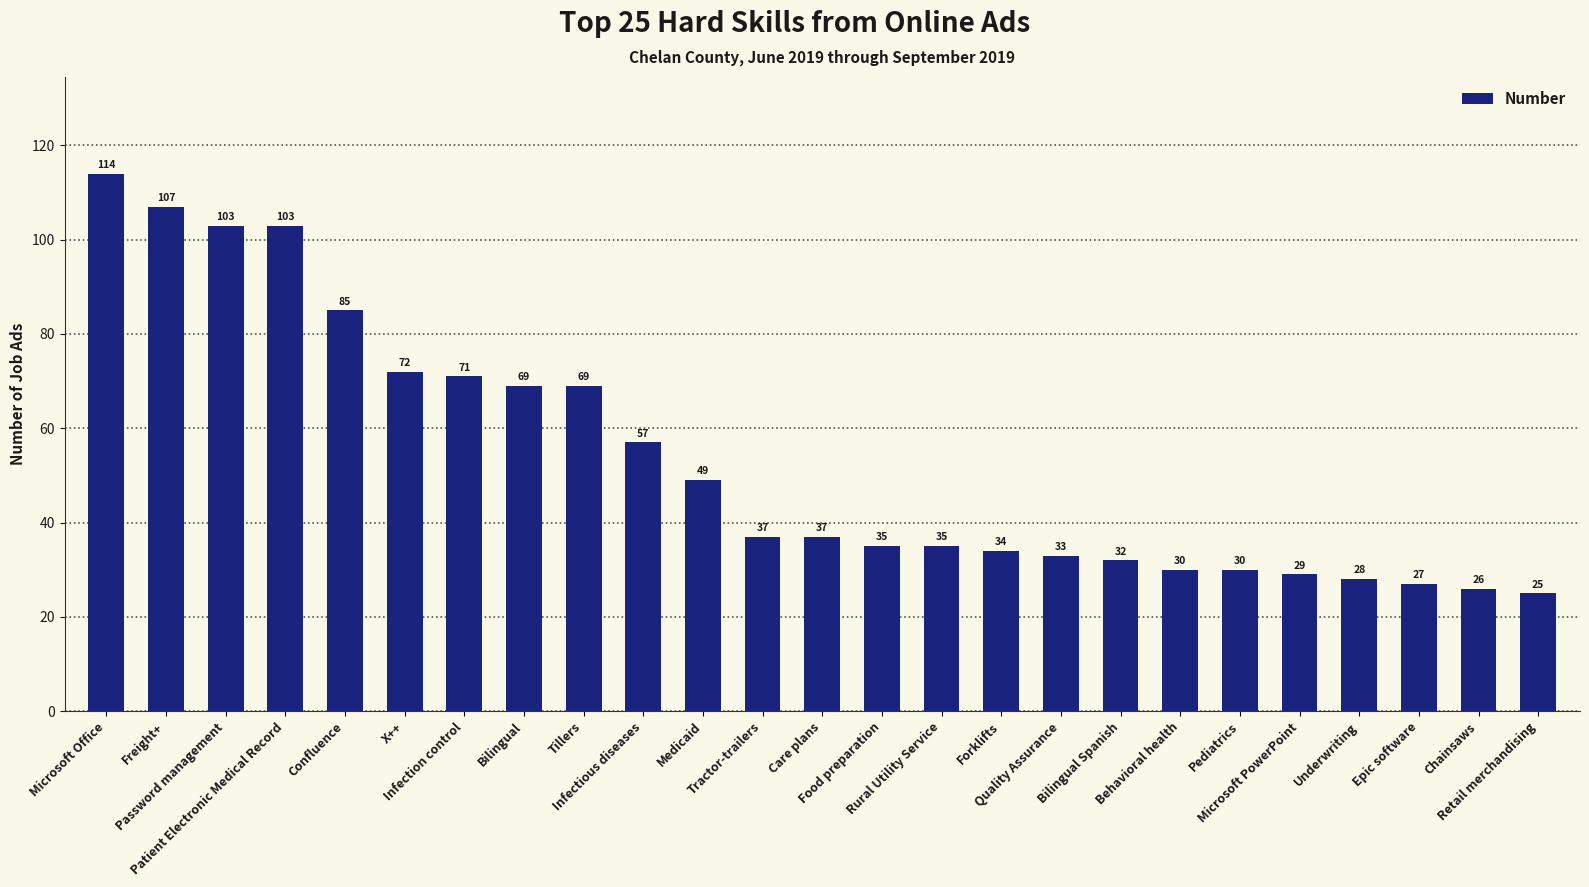

True or false: the data shows 37 at Tractor-trailers.

True